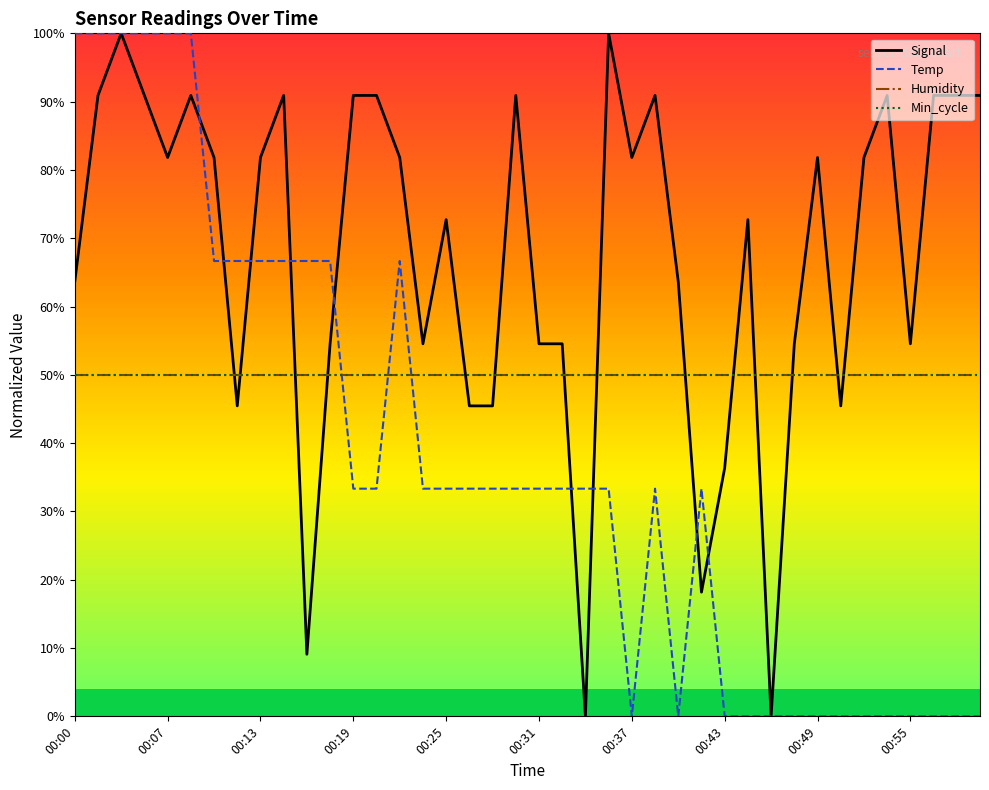

True or false: Humidity and Min_cycle cross at least once.

False